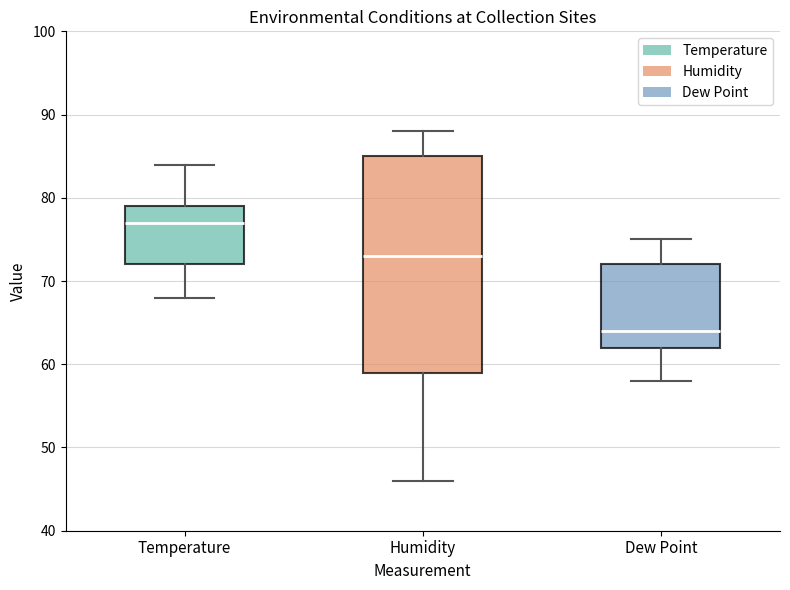

Which box's median line is the lowest?

Dew Point